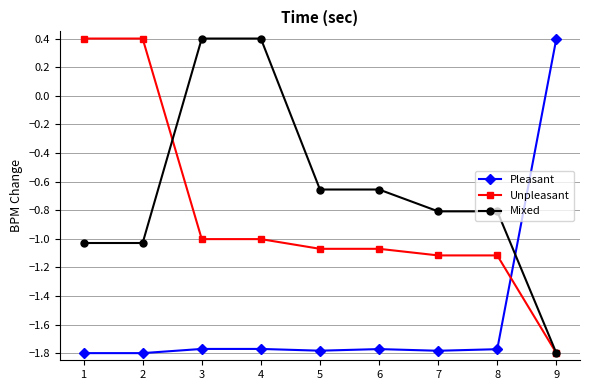

How many times do Unpleasant and Pleasant cross each other?

1